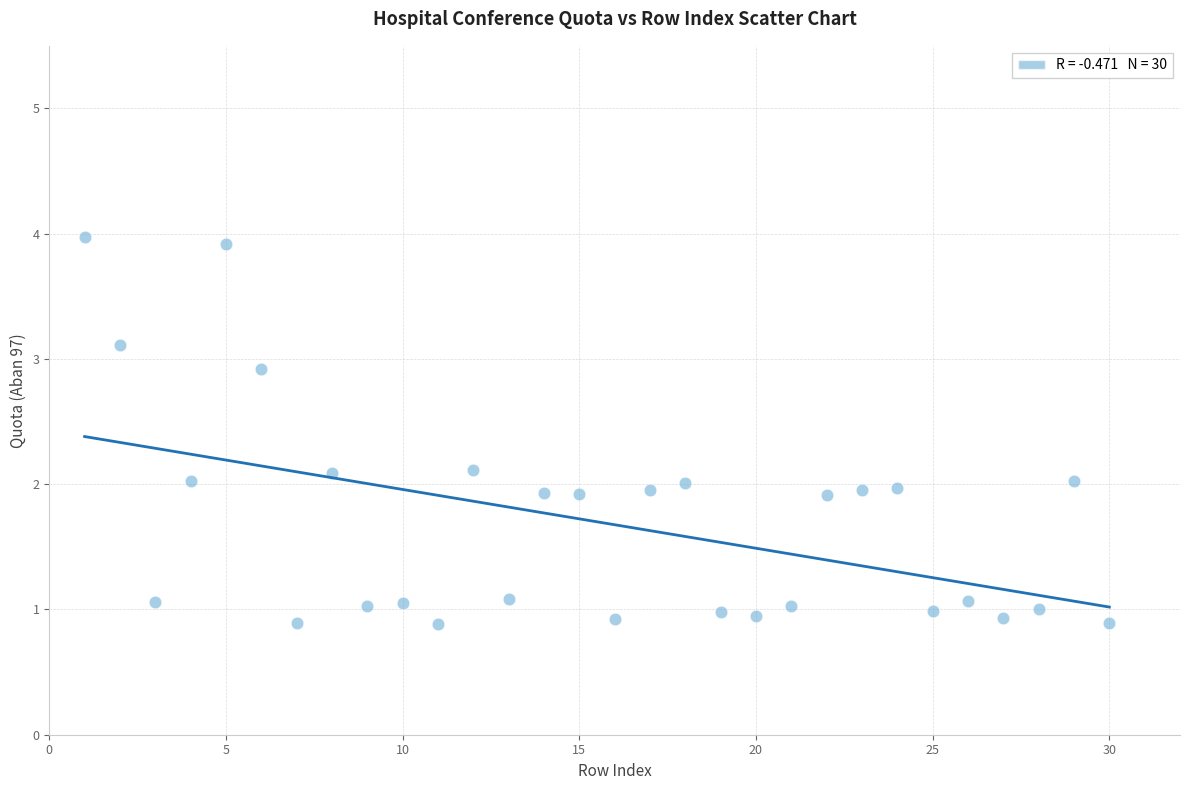

What is the range of X values (max minus min)?

29.0